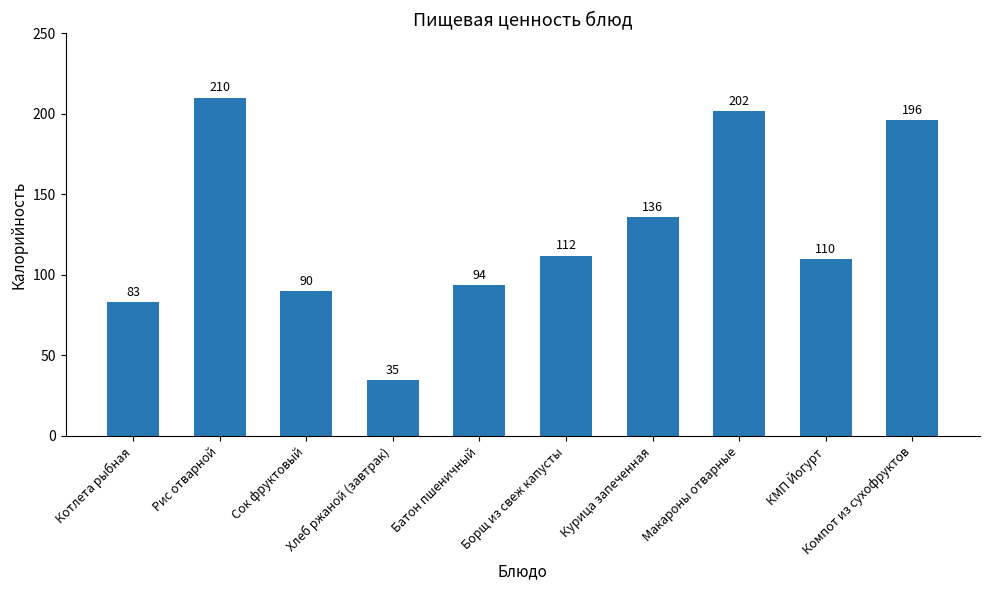

Approximately how many times larger is the value at Компот из сухофруктов compared to Хлеб ржаной (завтрак)?

5.7